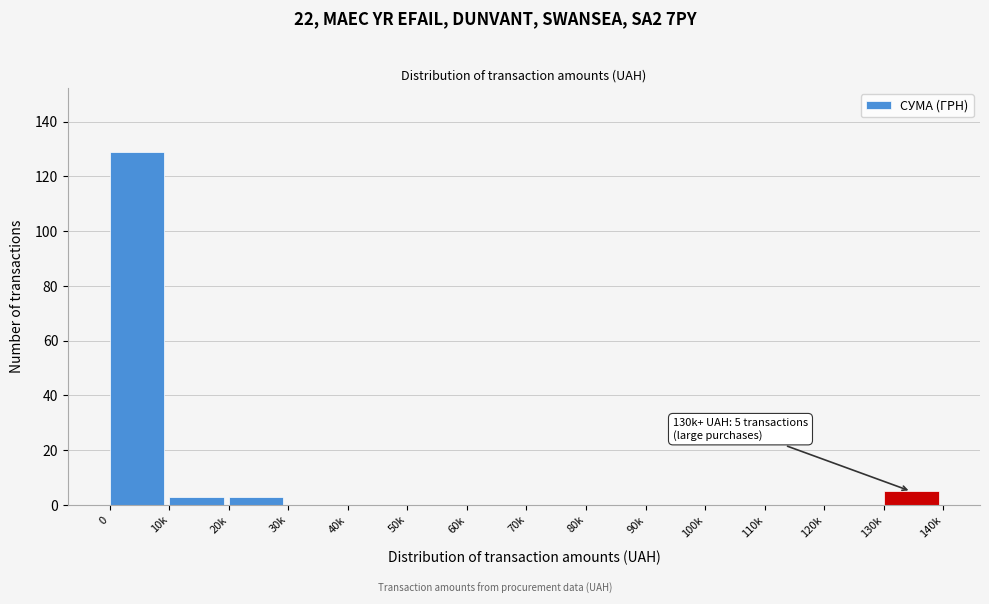

Reading left to right, extract all data points from this chart.

0=129	10k=3	20k=3	30k=0	40k=0	50k=0	60k=0	70k=0	80k=0	90k=0	100k=0	110k=0	120k=0	130k=5